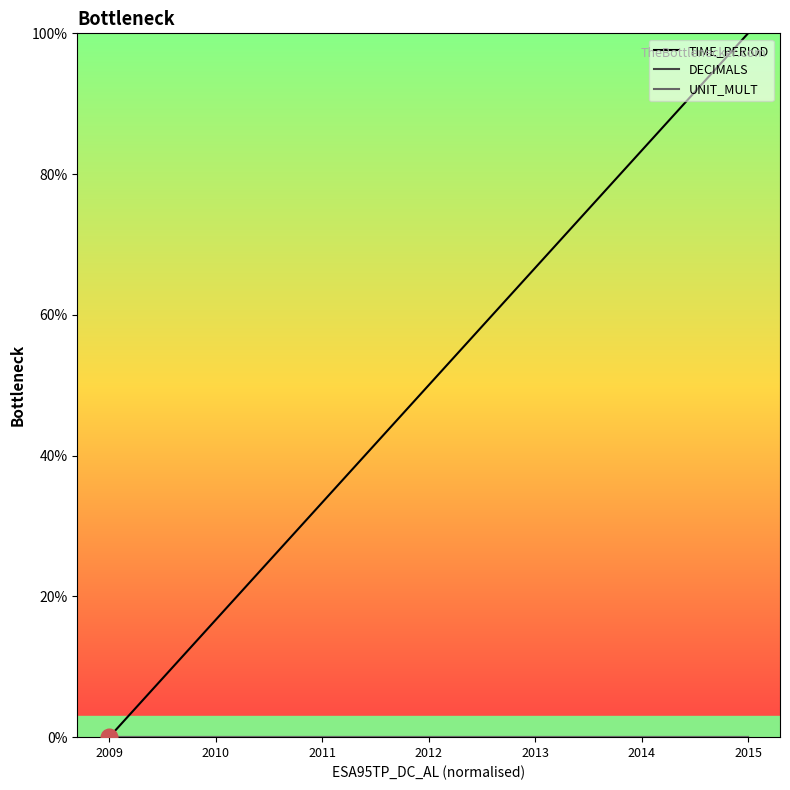

Reading right to left, list all the values displayed in this chart.

TIME_PERIOD: 100.0	83.3	66.7	50.0	33.3	16.7	0.0
DECIMALS: 0.0	0.0	0.0	0.0	0.0	0.0	0.0
UNIT_MULT: 0.0	0.0	0.0	0.0	0.0	0.0	0.0